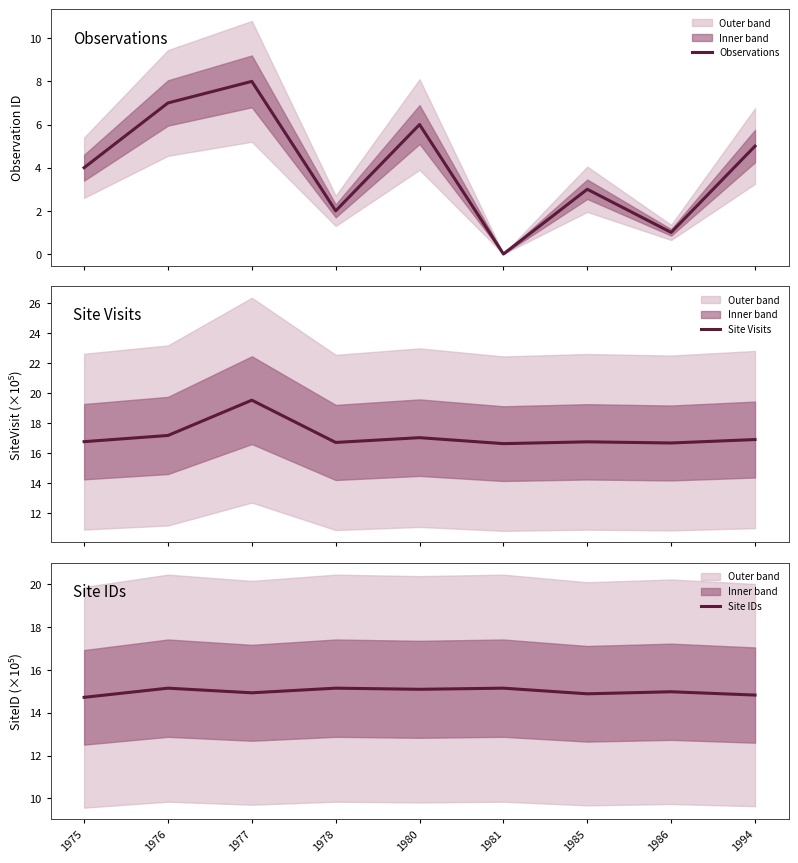

What is the value of the Site IDs point at the 5th from the left?

15.1